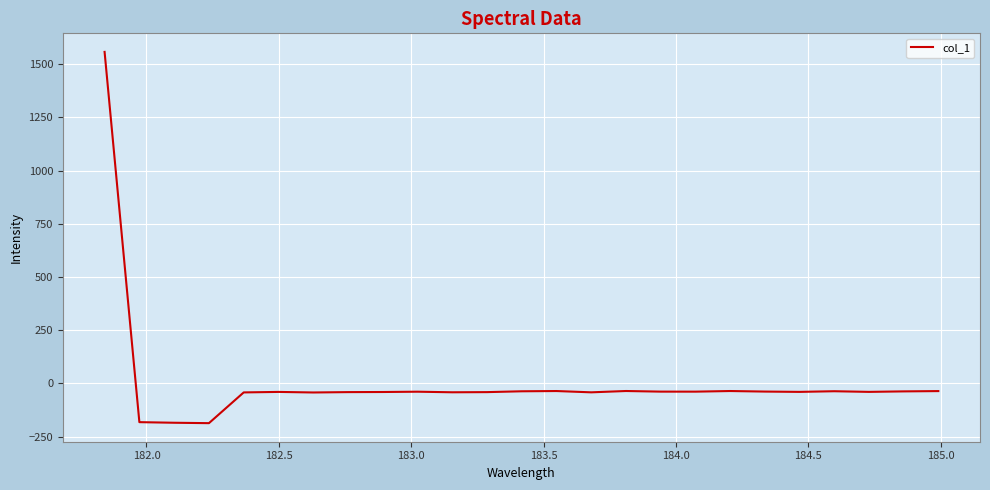

What is the minimum value shown in the chart?

-186.9